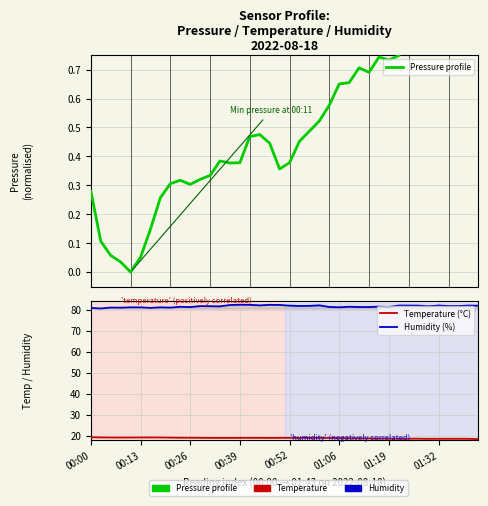

True or false: Pressure profile has a value of 0.5 at 32.

False